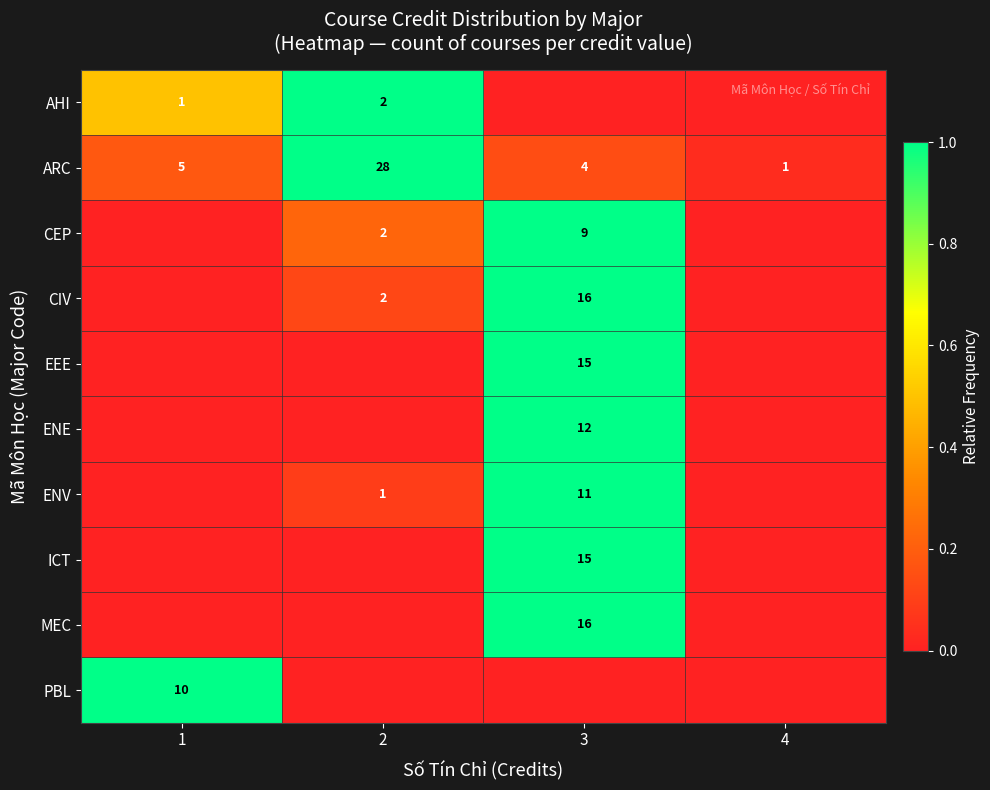

The ARC series shows 4 at 3. True or false?

True